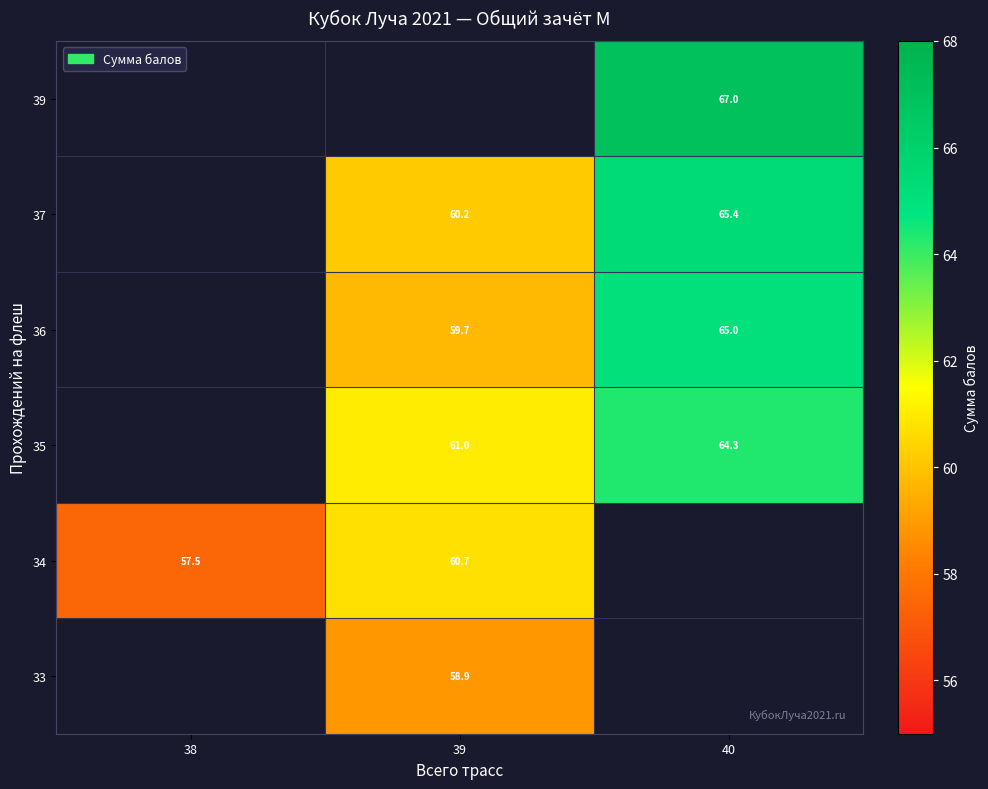

How many distinct data groups are displayed?

6